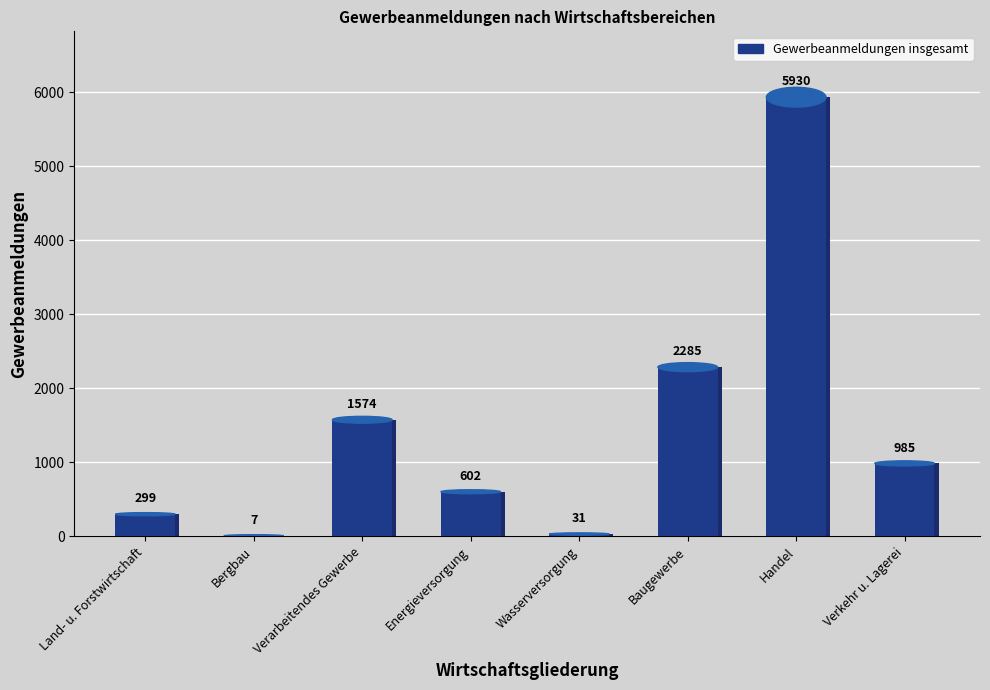

List the labels in order of value, smallest first.

Bergbau, Wasserversorgung, Land- u. Forstwirtschaft, Energieversorgung, Verkehr u. Lagerei, Verarbeitendes Gewerbe, Baugewerbe, Handel